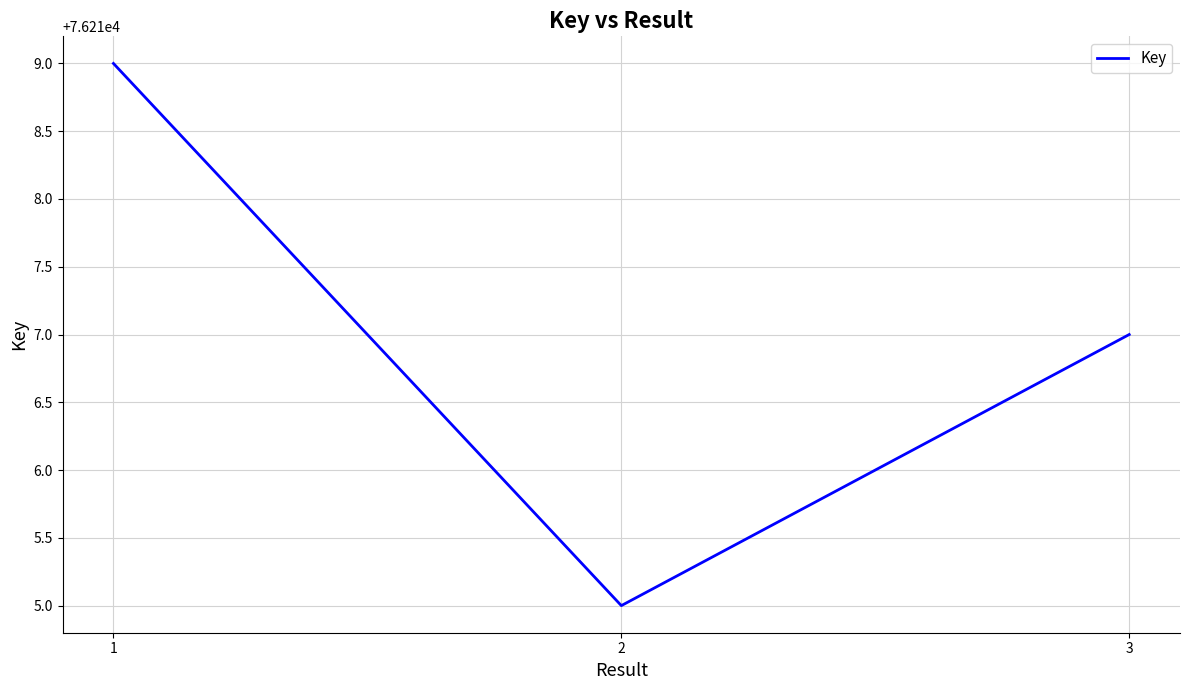

Reading left to right, what are all the values shown in this chart?

1=76219	2=76215	3=76217